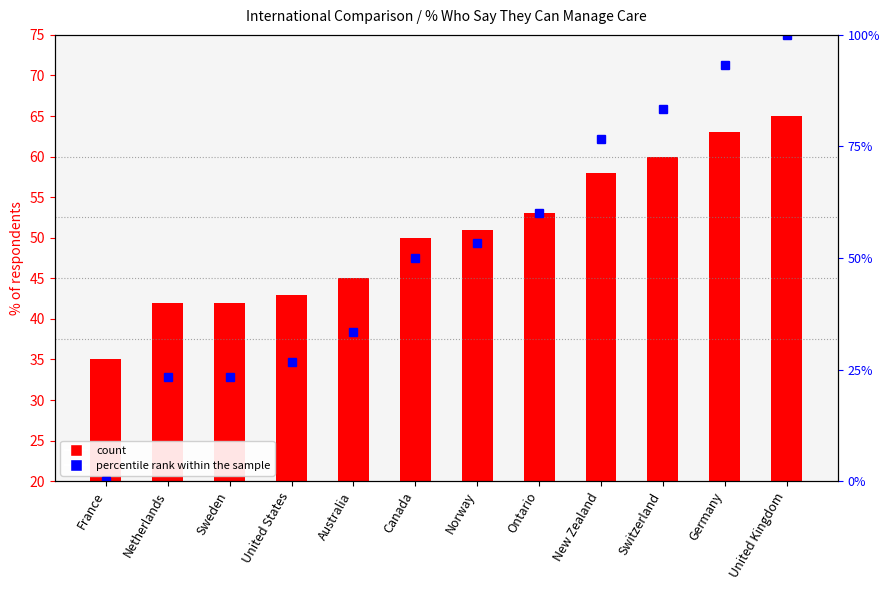

How many bars are there in total?

12